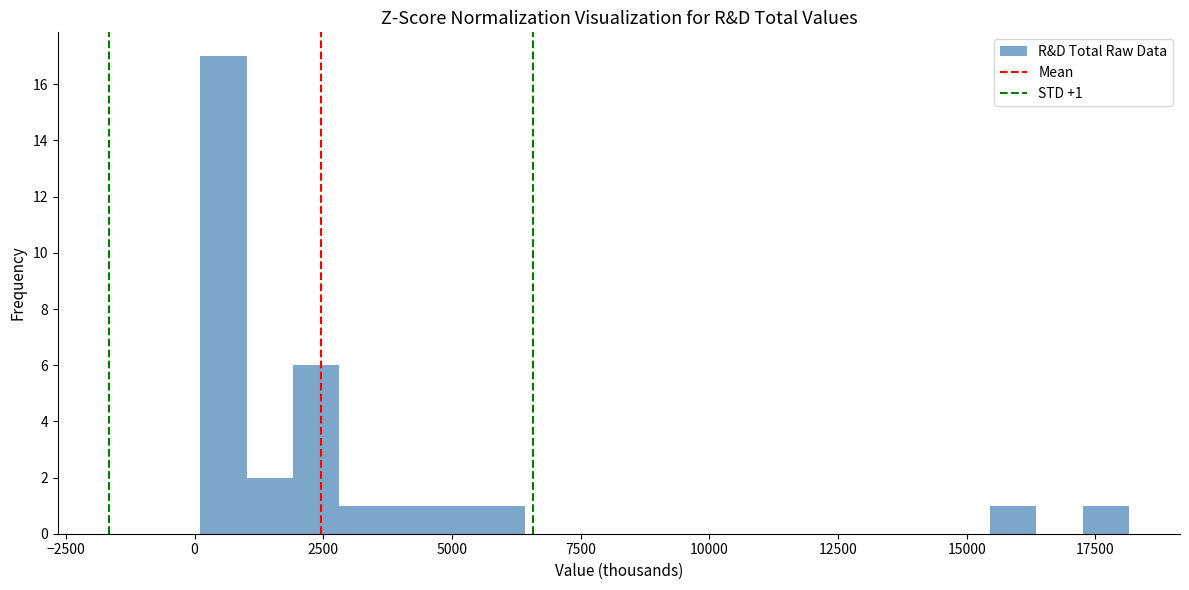

Around what value on the x-axis is the tallest bar? Give the approximate position of its centre, as read against the axis.

500